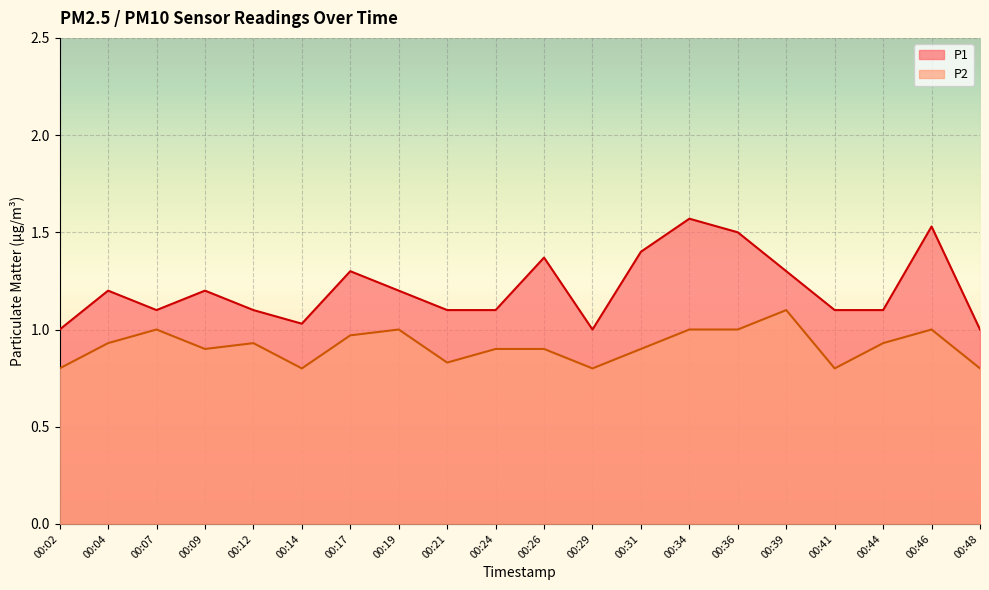

Reading right to left, list all the values displayed in this chart.

P1: 00:48=1.0	00:46=1.5	00:44=1.1	00:41=1.1	00:39=1.3	00:36=1.5	00:34=1.6	00:31=1.4	00:29=1.0	00:26=1.4	00:24=1.1	00:21=1.1	00:19=1.2	00:17=1.3	00:14=1.0	00:12=1.1	00:09=1.2	00:07=1.1	00:04=1.2	00:02=1.0
P2: 00:48=0.8	00:46=1.0	00:44=0.9	00:41=0.8	00:39=1.1	00:36=1.0	00:34=1.0	00:31=0.9	00:29=0.8	00:26=0.9	00:24=0.9	00:21=0.8	00:19=1.0	00:17=1.0	00:14=0.8	00:12=0.9	00:09=0.9	00:07=1.0	00:04=0.9	00:02=0.8